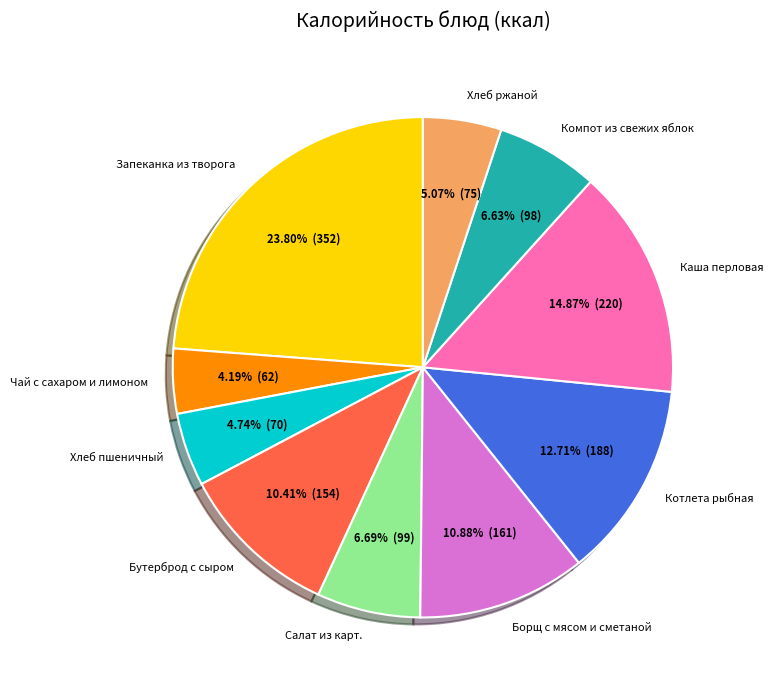

Which has a higher value, Котлета рыбная or Компот из свежих яблок?

Котлета рыбная